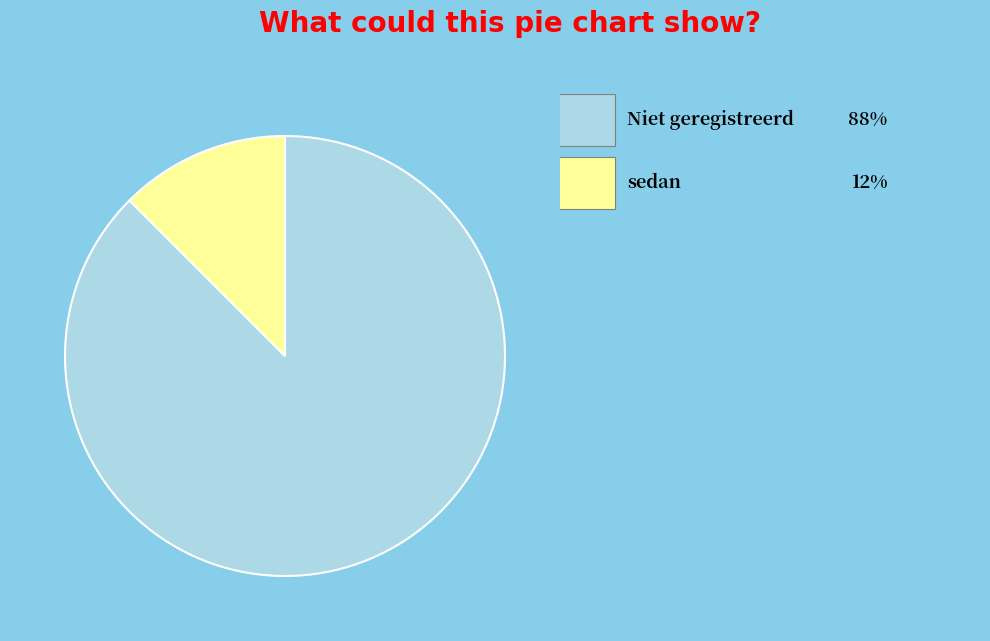

Does any single category account for the majority?

Yes